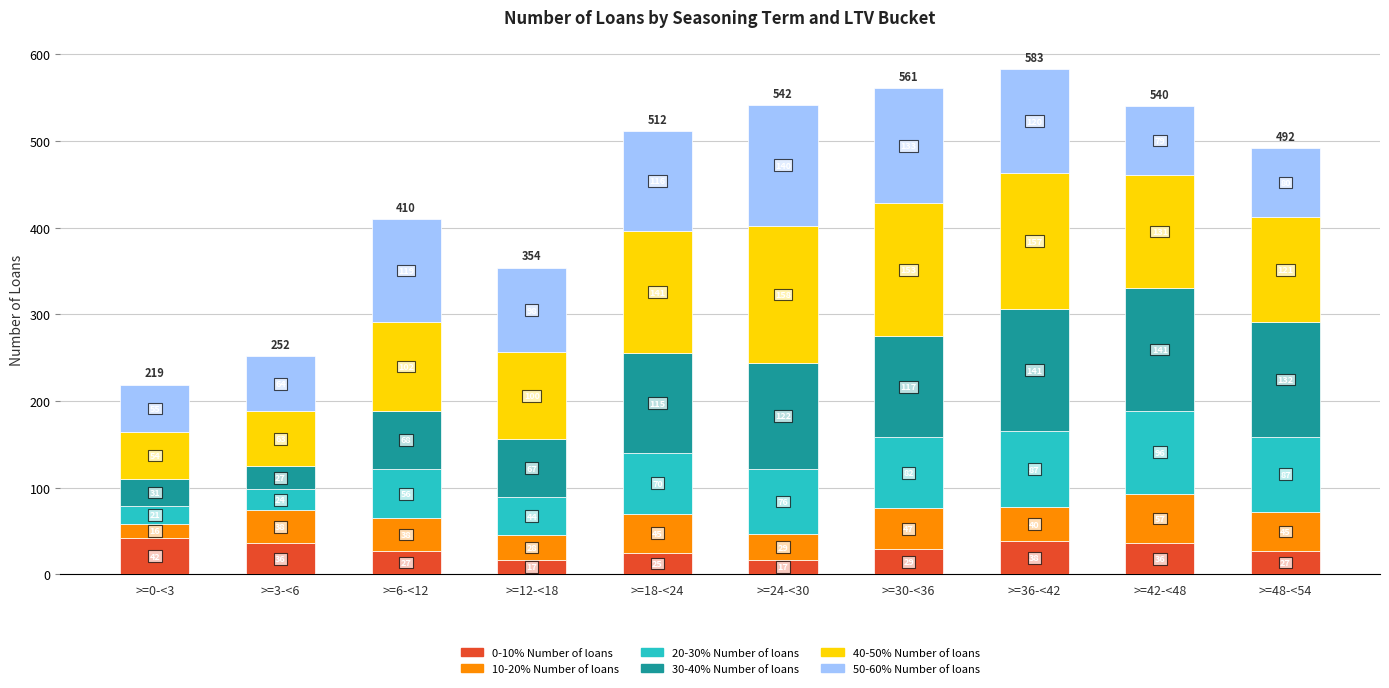

What is the highest value of the 0-10% Number of loans series?

42